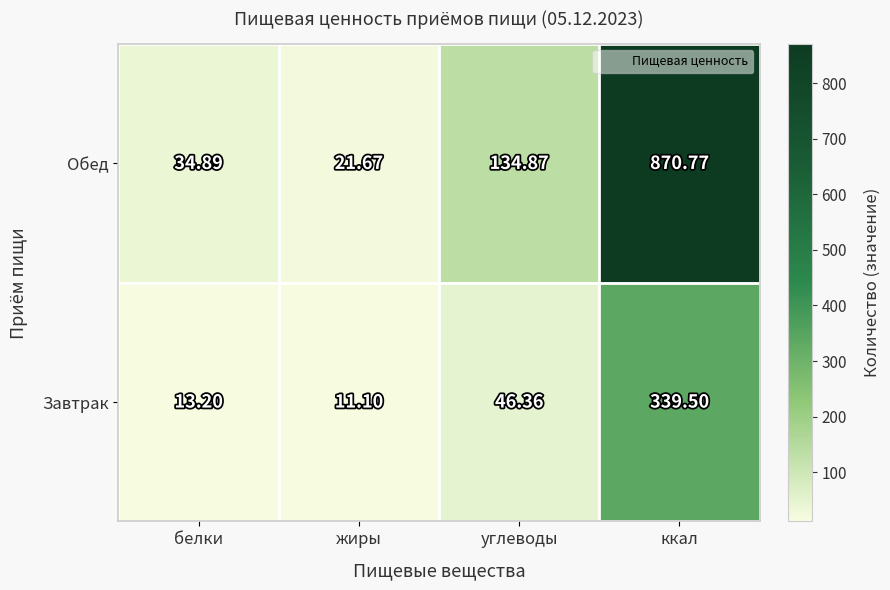

Which category has the lowest value across all series?

жиры